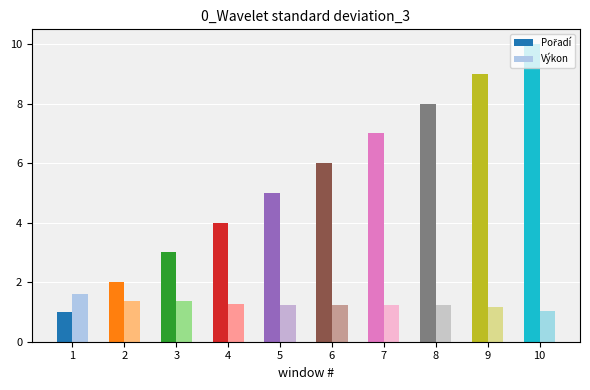

What is the value of the Výkon bar at the 6th from the left?

1.2